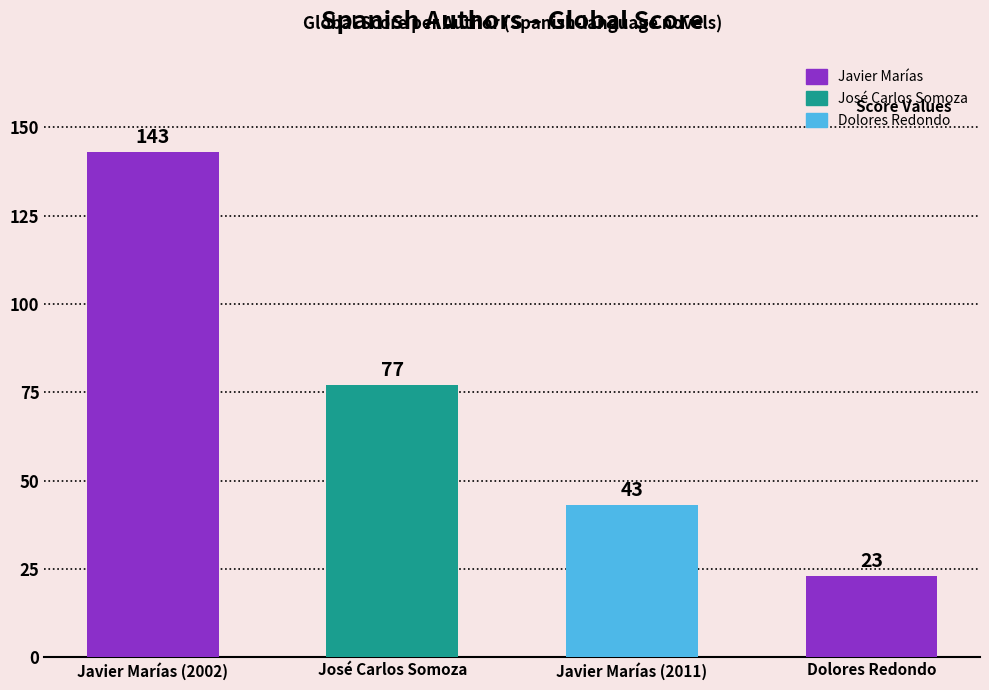

At which label does the data first exceed 77?

Javier Marías (2002)